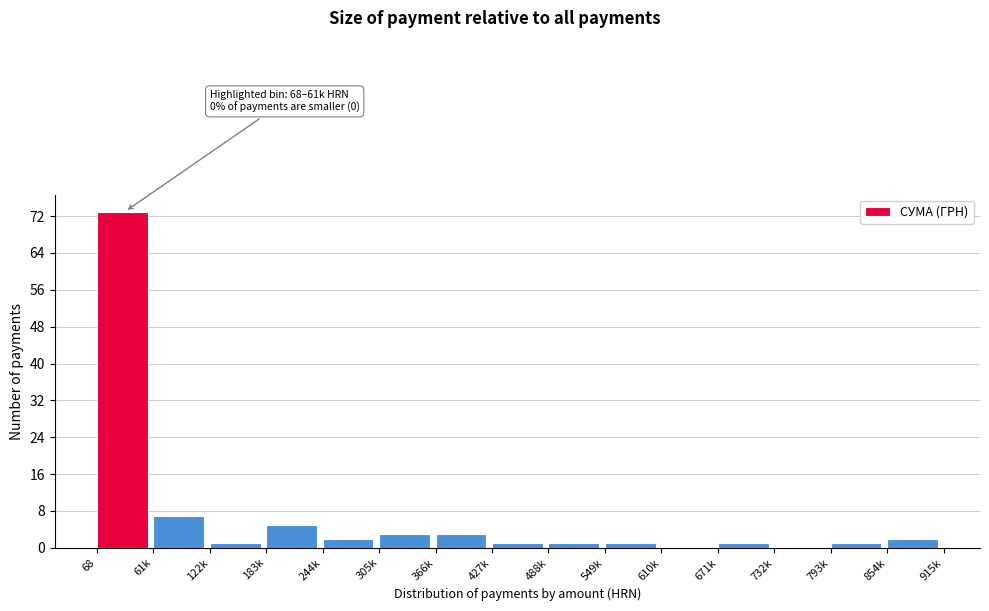

Reading right to left, transcribe all the data shown in this chart.

854k=2	793k=1	732k=0	671k=1	610k=0	549k=1	488k=1	427k=1	366k=3	305k=3	244k=2	183k=5	122k=1	61k=7	68=73